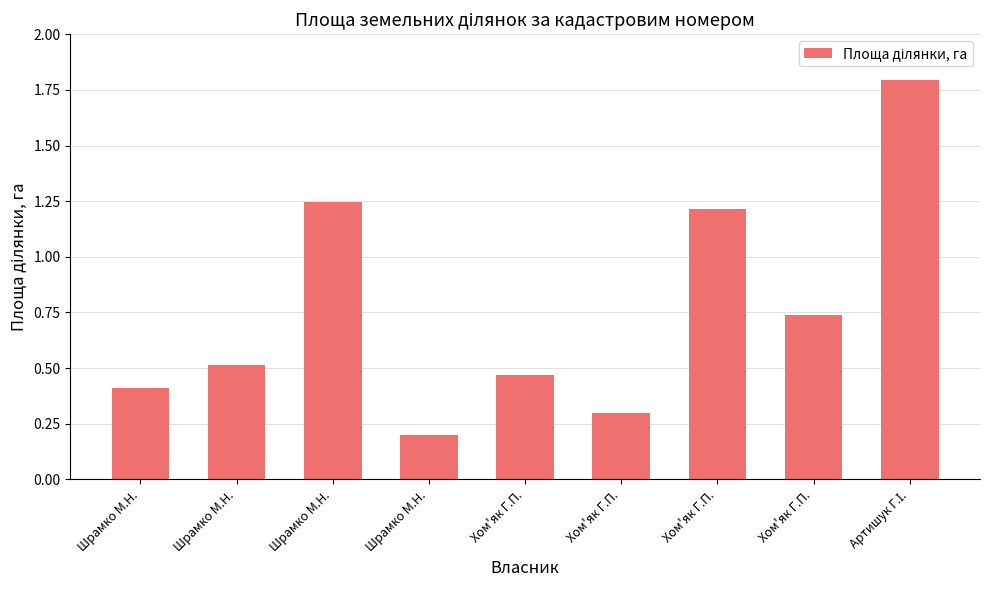

What is the value of the 9th bar from the left?

1.8